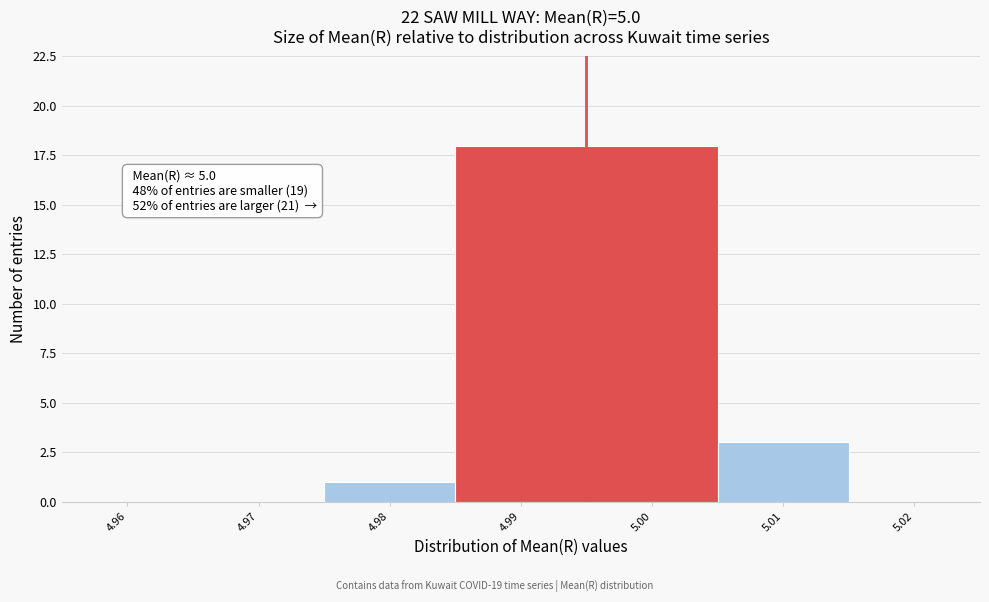

Reading left to right, transcribe all the data shown in this chart.

4.96=0	4.97=0	4.98=1	4.99=18	5.00=18	5.01=3	5.02=0